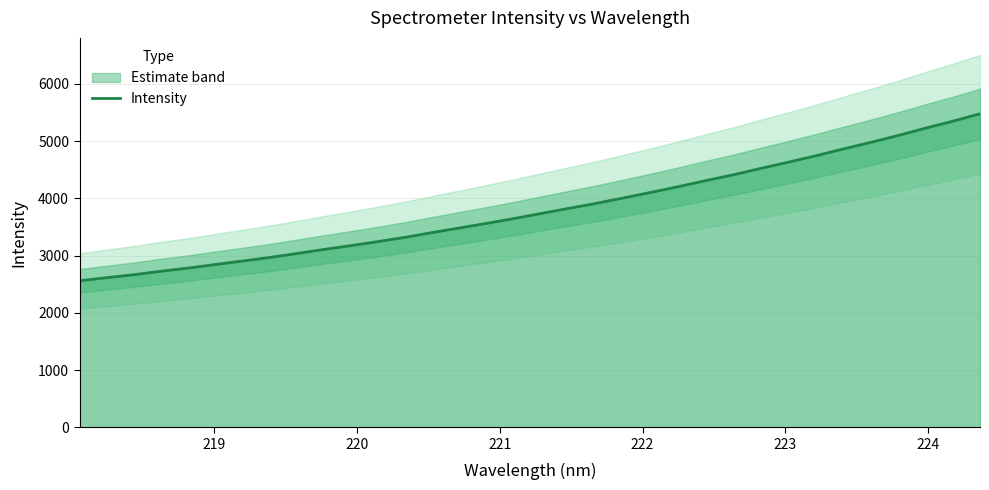

How many lines are shown in the chart?

1